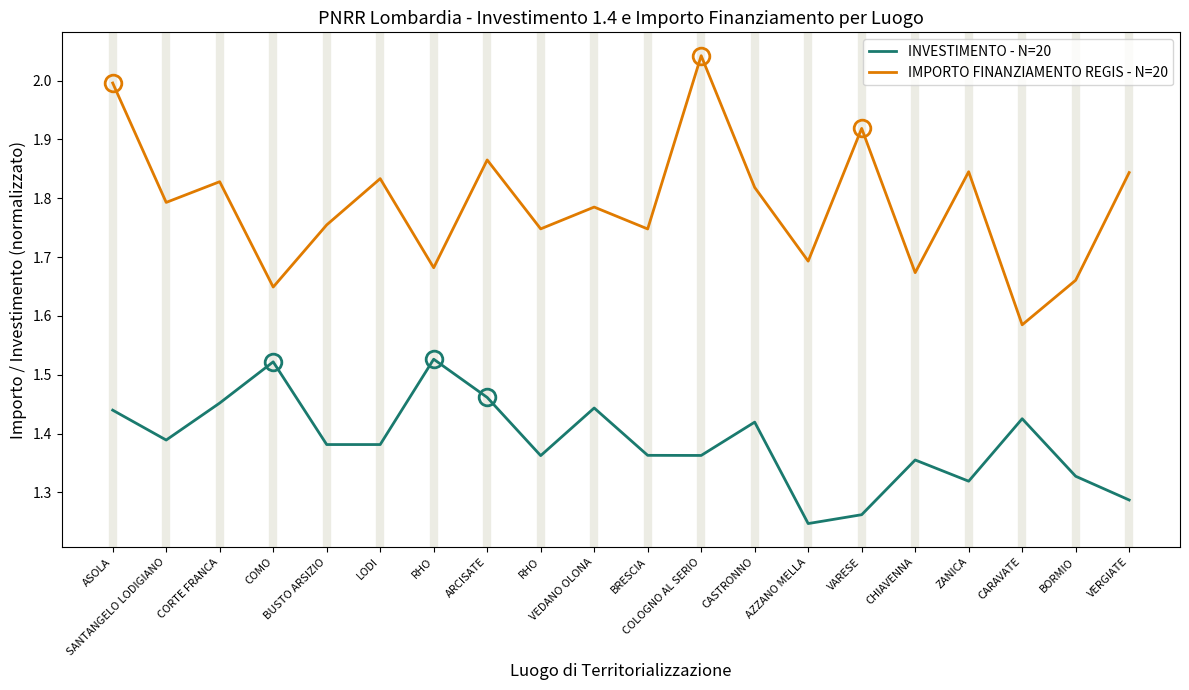

Which has a higher value, LODI or RHO?

RHO